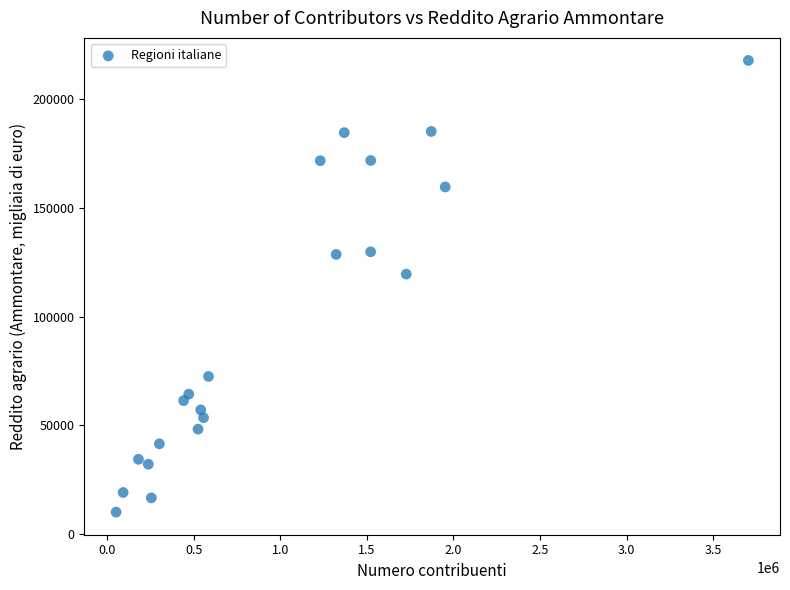

What is the range of X values (max minus min)?

3653041